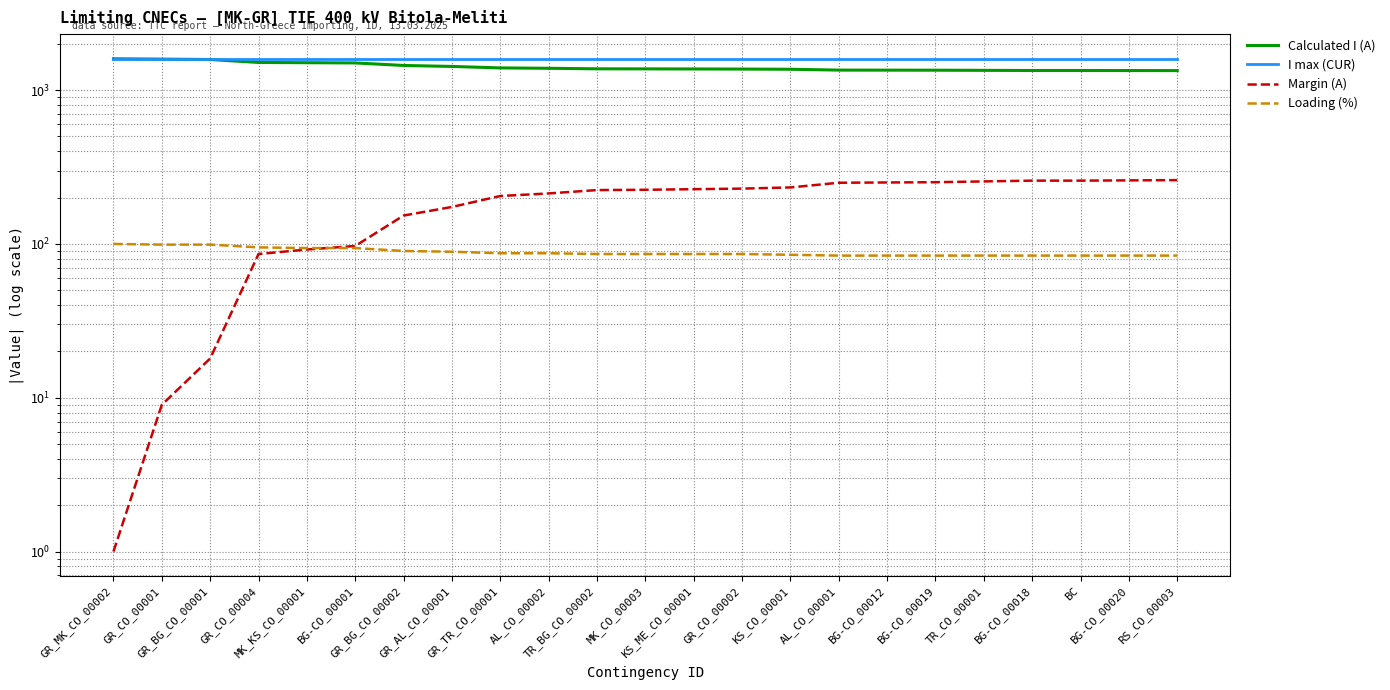

What is the lowest value of the I max (CUR) series?

1600